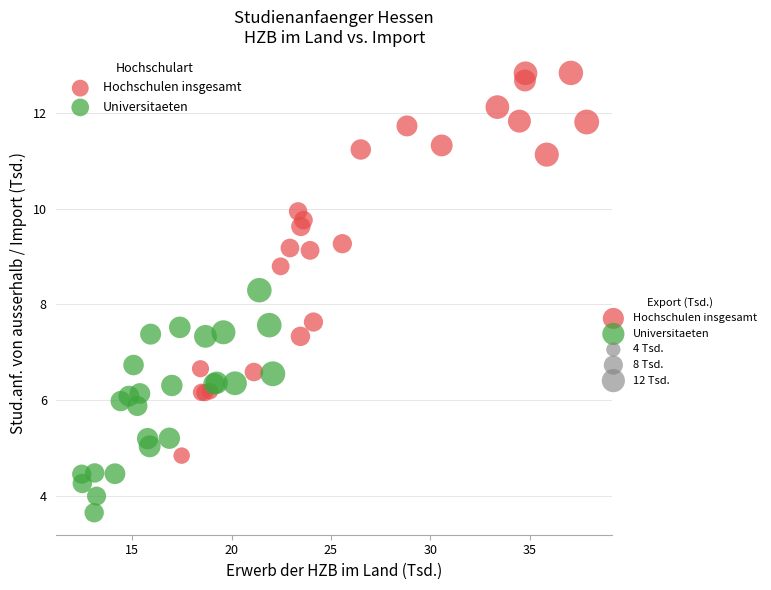

Which series has the largest Y range (max minus min)?

Hochschulen insgesamt